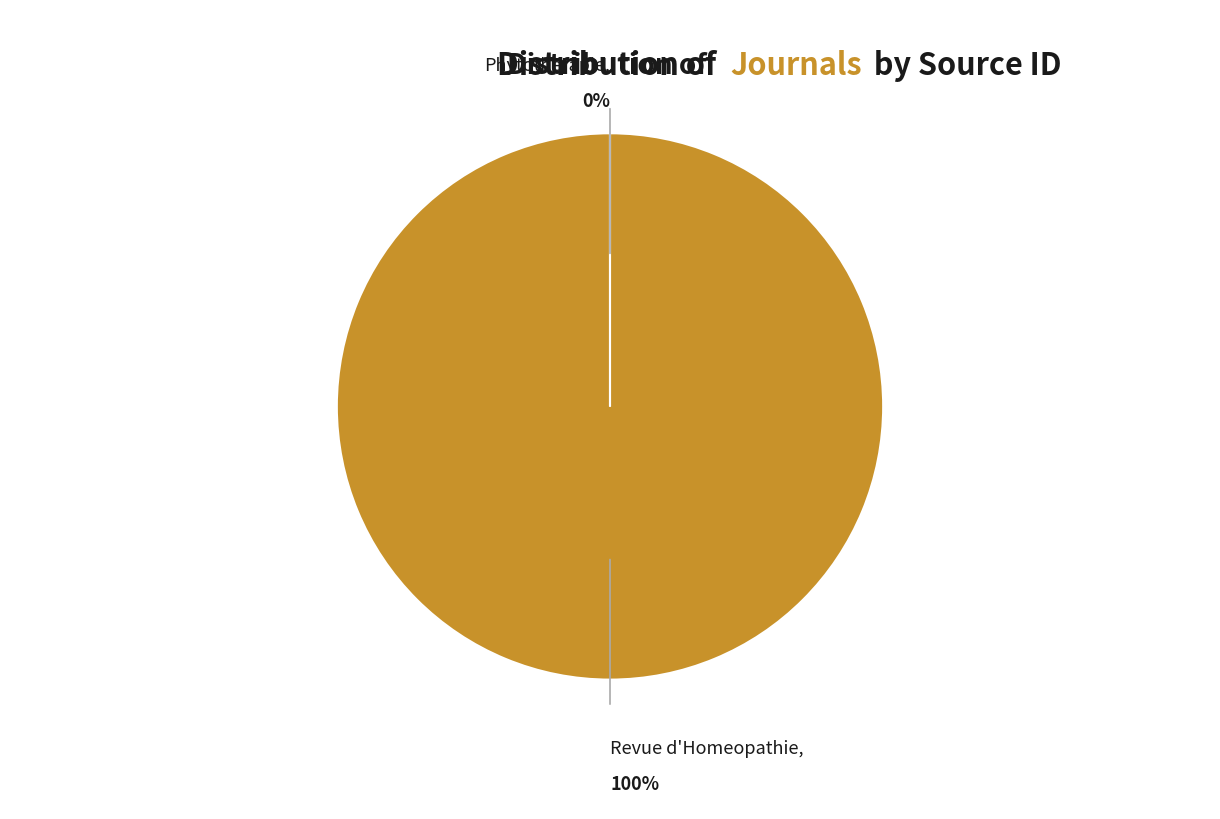

Is there a majority slice in this chart?

Yes